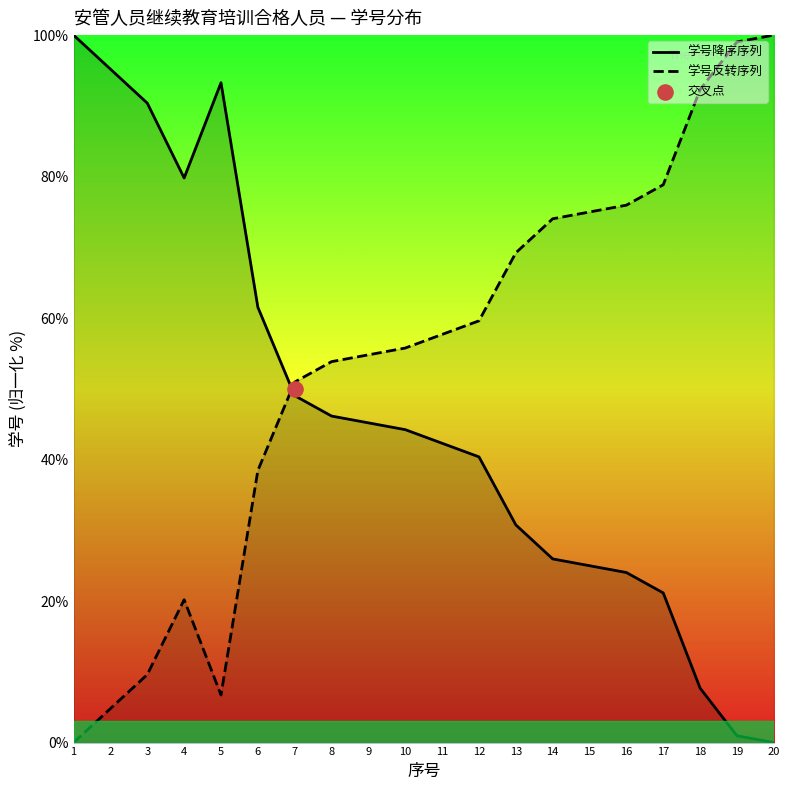

Is the value of 学号反转序列 at 3 greater than the value of 学号降序序列 at 12?

No